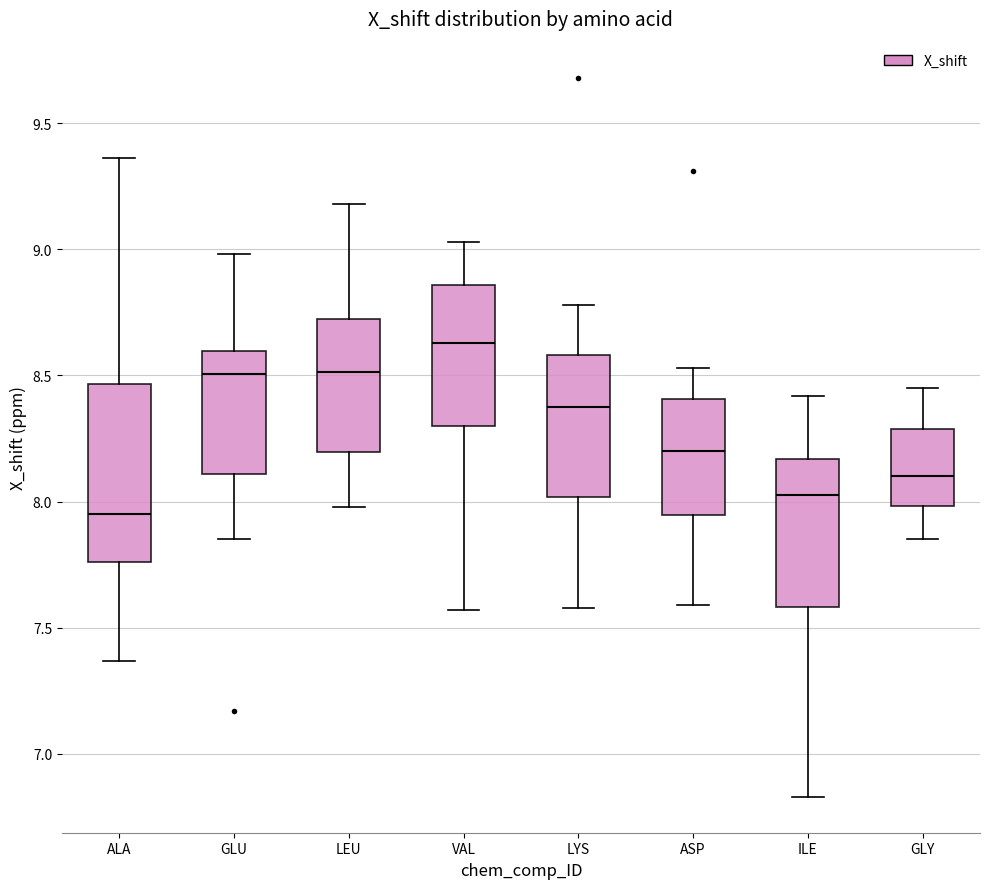

Where does the median line of the box for ALA sit on the y-axis? The values are not printed on the chart, so give them approximately, as read against the axis.

7.95